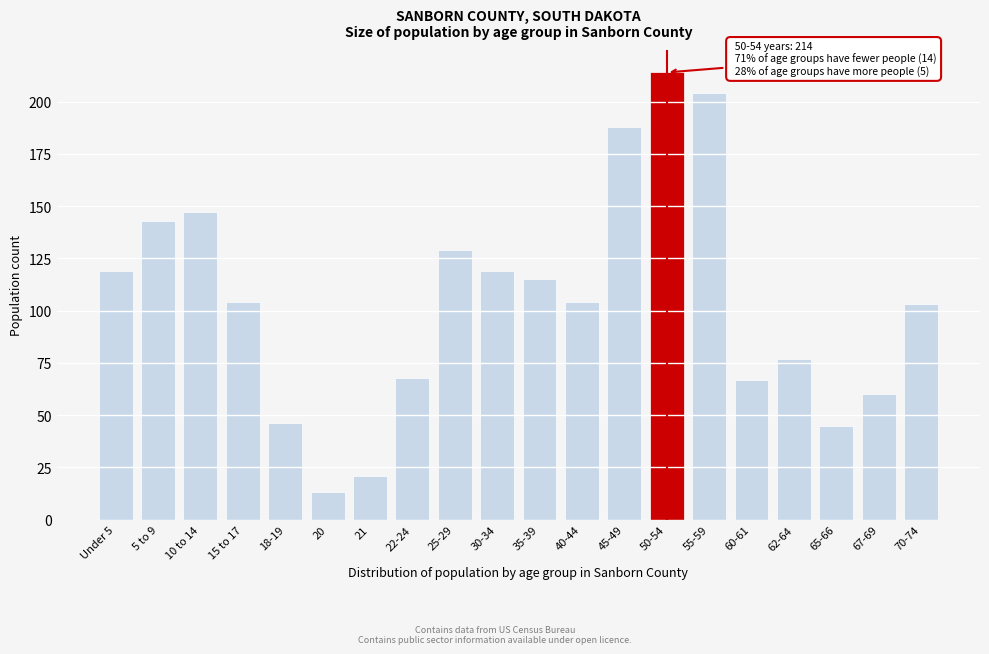

Reading left to right, what are all the values shown in this chart?

119	143	147	104	46	13	21	68	129	119	115	104	188	214	204	67	77	45	60	103